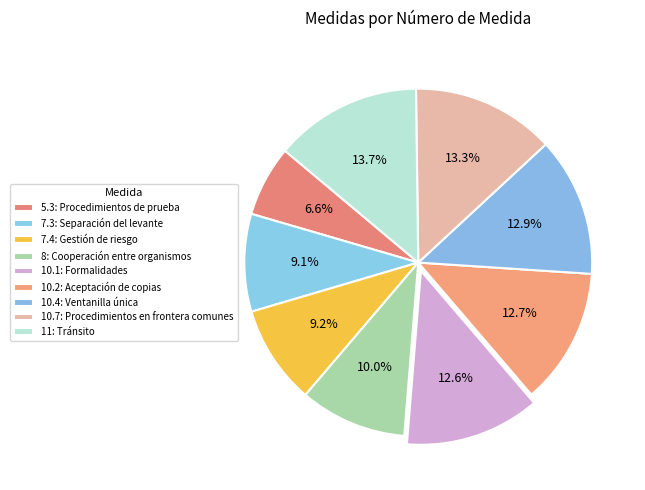

How many segments does this pie chart have?

9